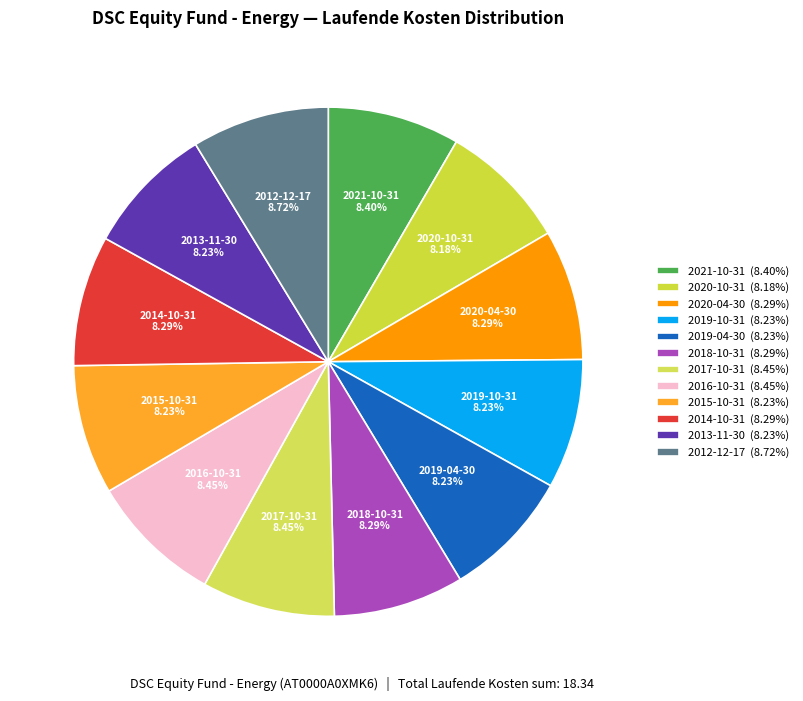

Do 2012-12-17 and 2019-10-31 together represent more than half of the pie?

No